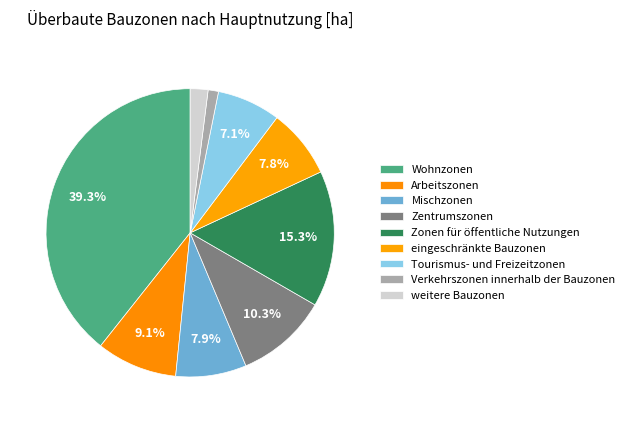

To the nearest percent, what is the difference between the Mischzonen and Zentrumszonen slice percentages?

2%